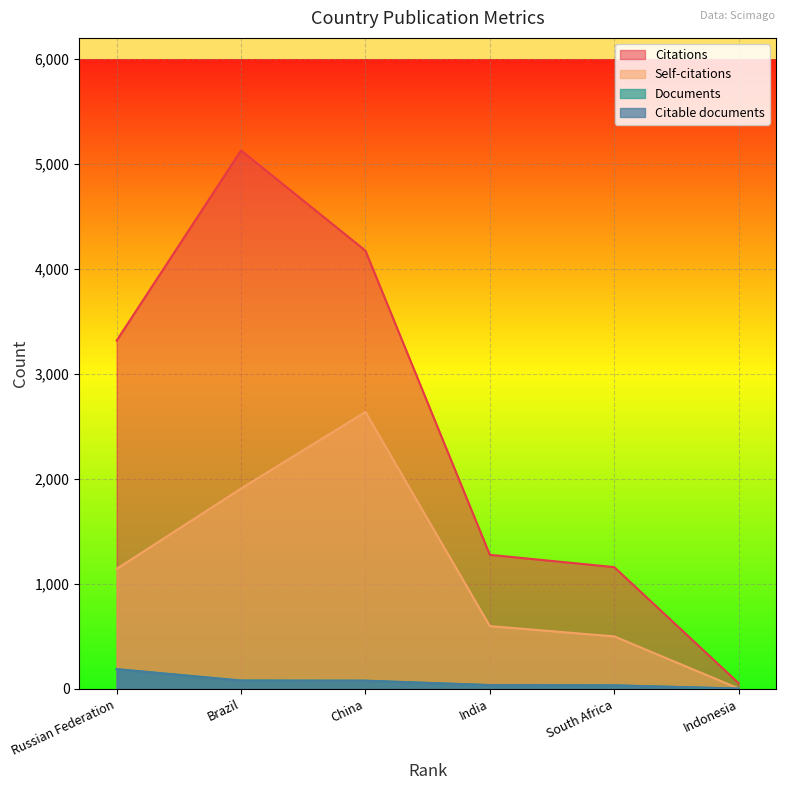

Where is Self-citations nearest to the value 1320?

Russian Federation